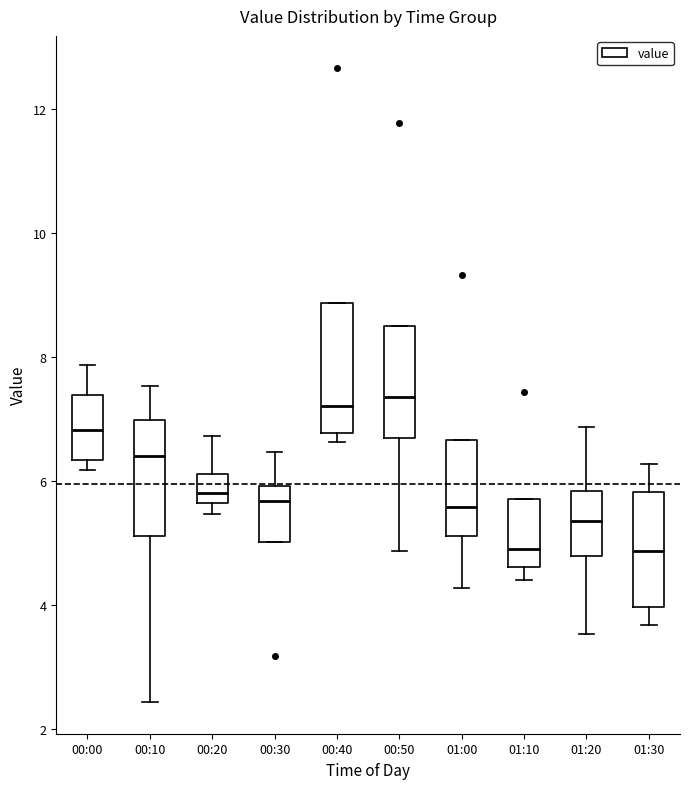

Where is the lower edge of the box for 00:40 on the y-axis? The values are not printed on the chart, so give them approximately, as read against the axis.

6.8